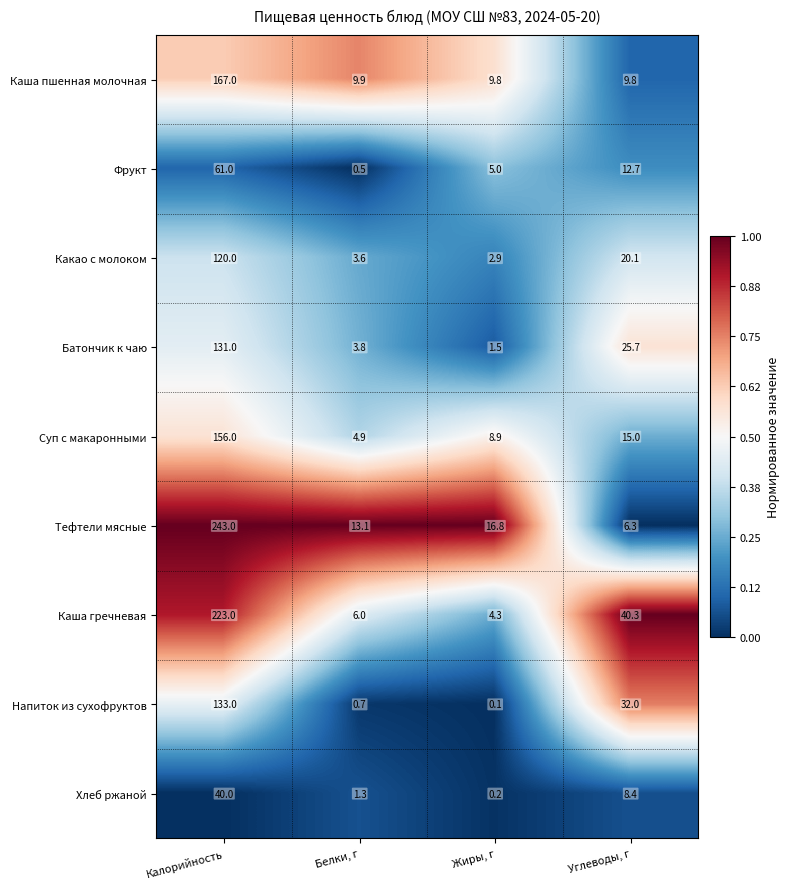

What is the sum of the Каша пшенная молочная values at Белки, г and Жиры, г?

19.7